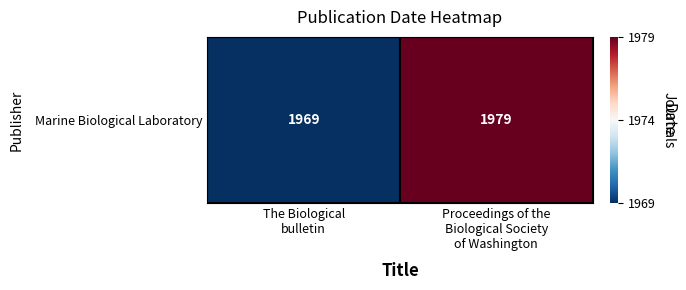

The chart shows a value of 1277 at Proceedings of the
Biological Society
of Washington. True or false?

False